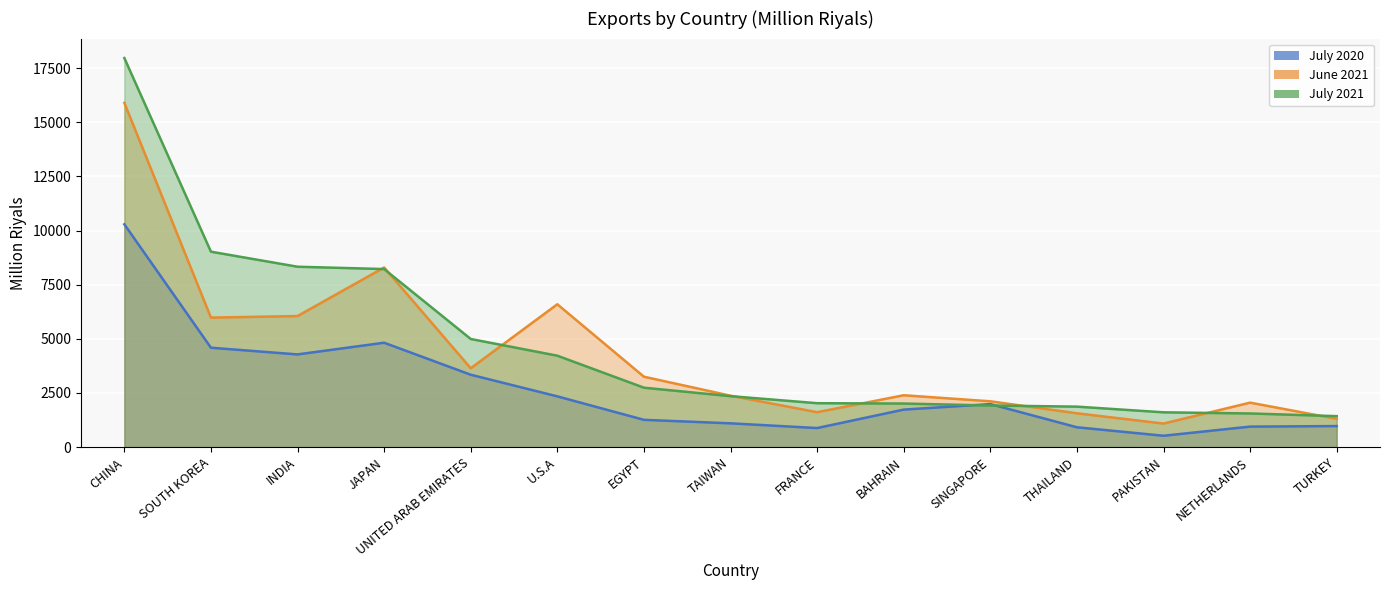

What is the sum of all June 2021 values?

64232.3